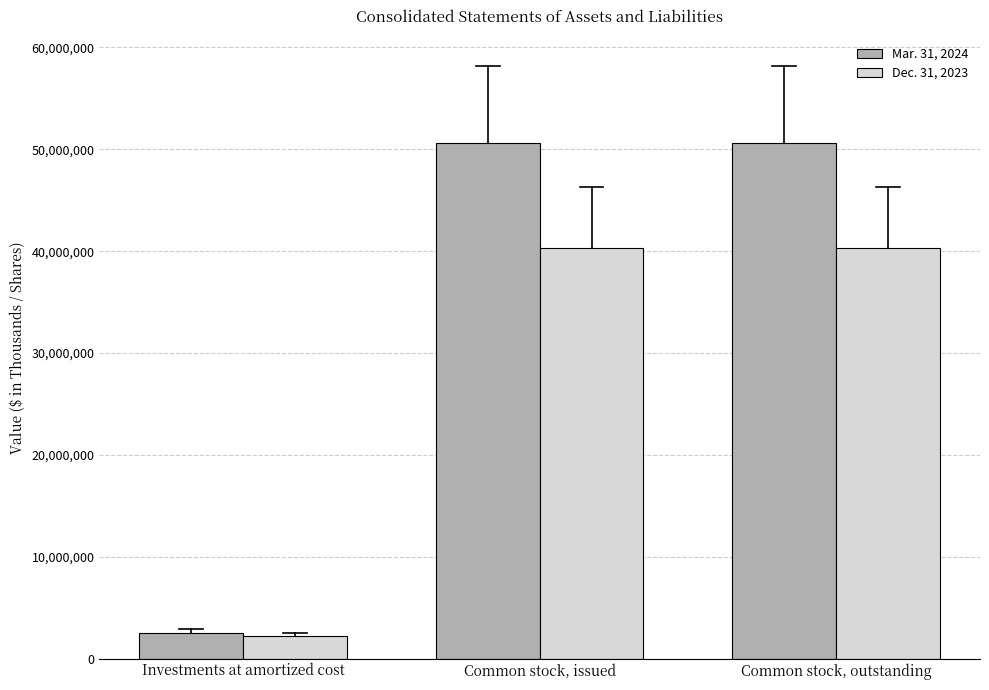

What is the value of the Mar. 31, 2024 bar at the 3rd from the left?

50590553